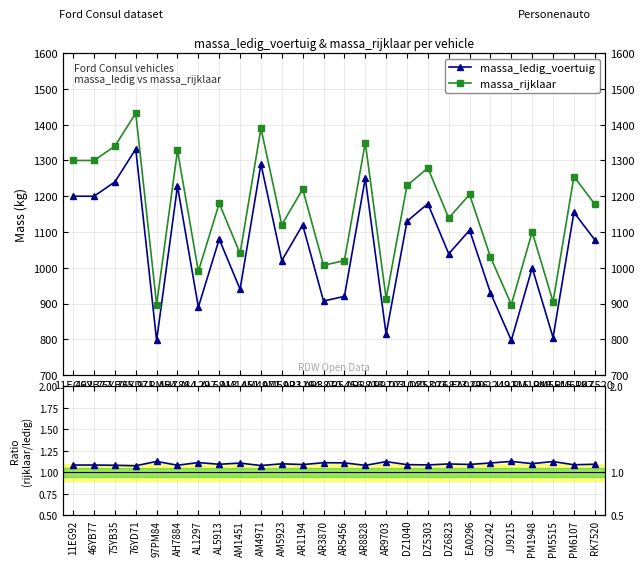

What is the difference between the massa_rijklaar values at AR8828 and AR5456?

330.0